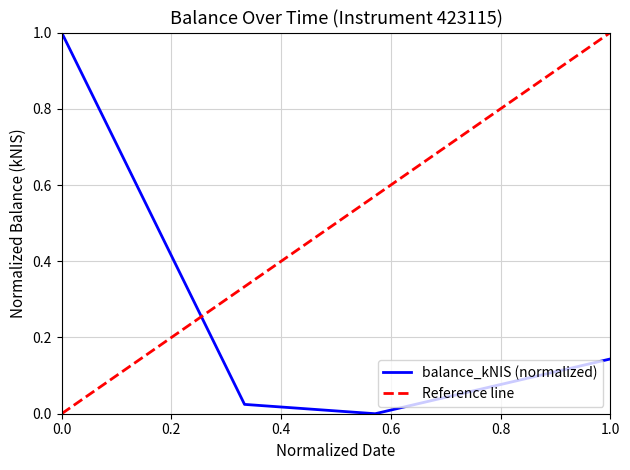

The value of balance_kNIS (normalized) at 0.0 is 0.7. True or false?

False